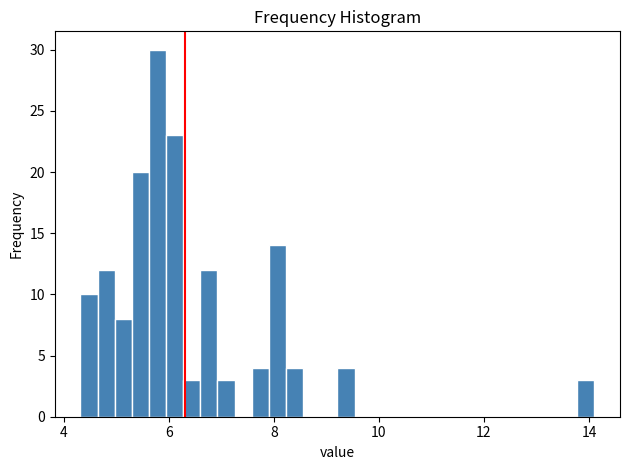

Read against the x-axis, roughly where is the centre of the tallest bar?

5.8